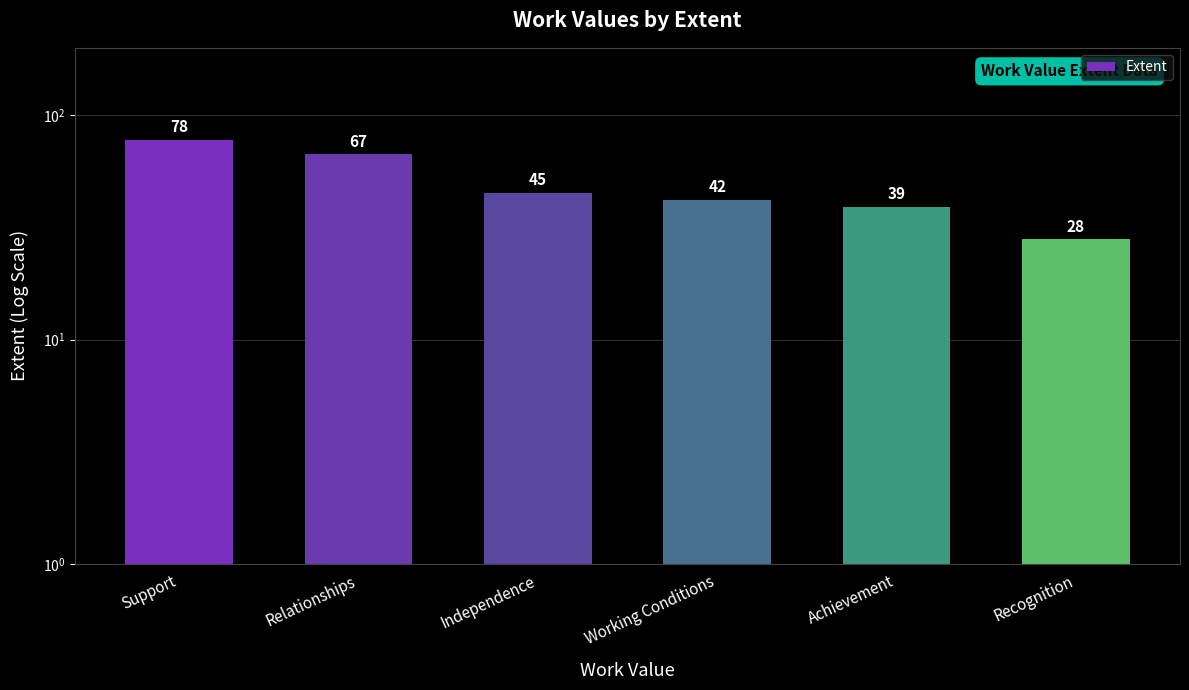

List the labels in order of value, largest first.

Support, Relationships, Independence, Working Conditions, Achievement, Recognition